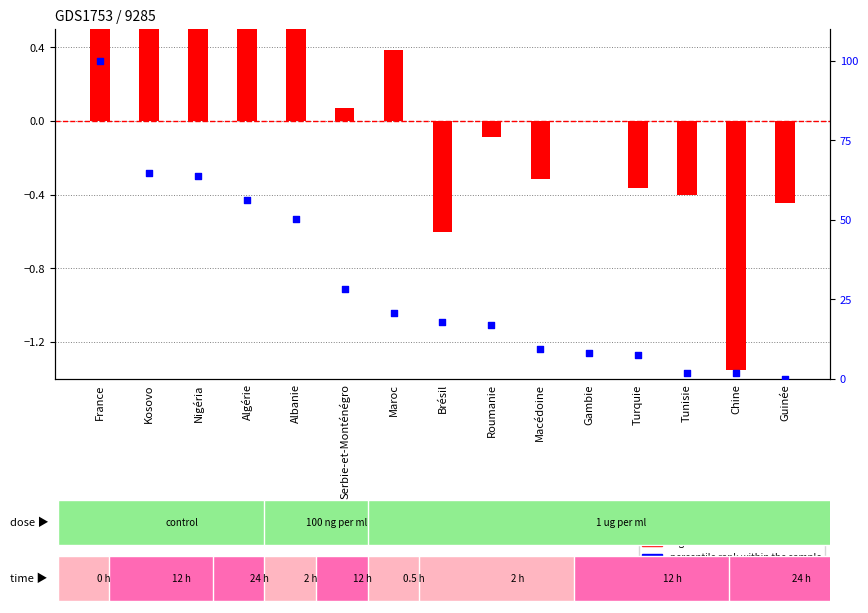

Which series reaches the maximum Y coordinate?

percentile rank within the sample